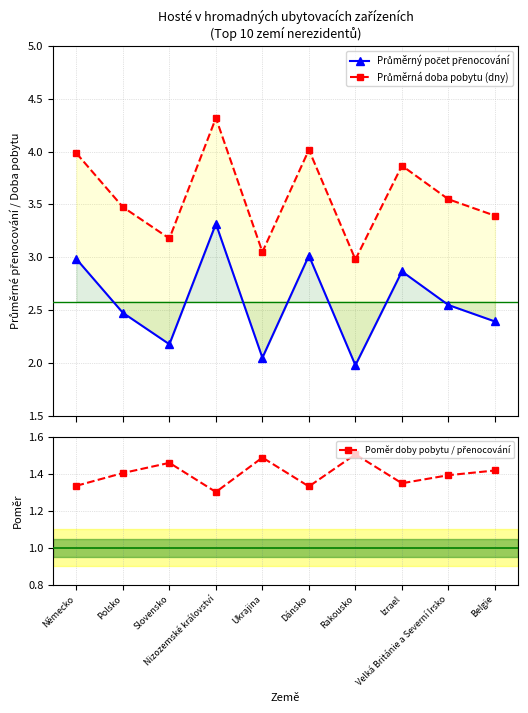

At how many categories does at least one series exceed 2?

10